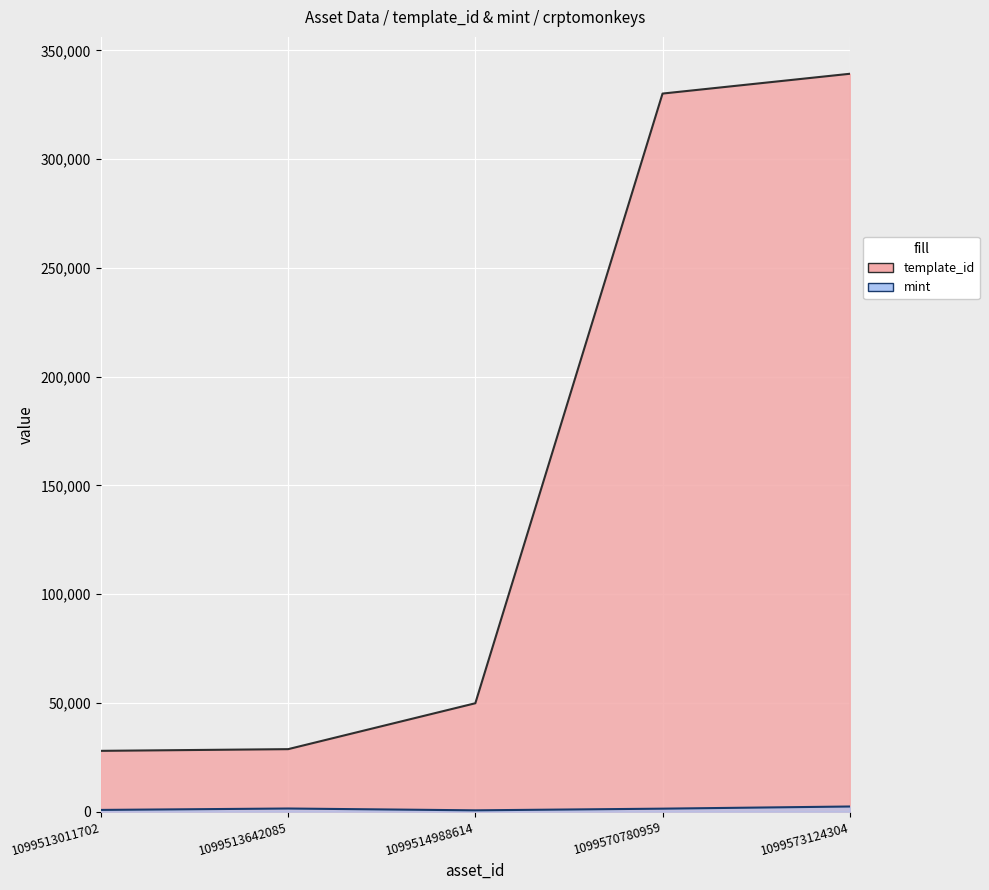

Rank the series at 1099513011702 from highest to lowest value.

template_id, mint